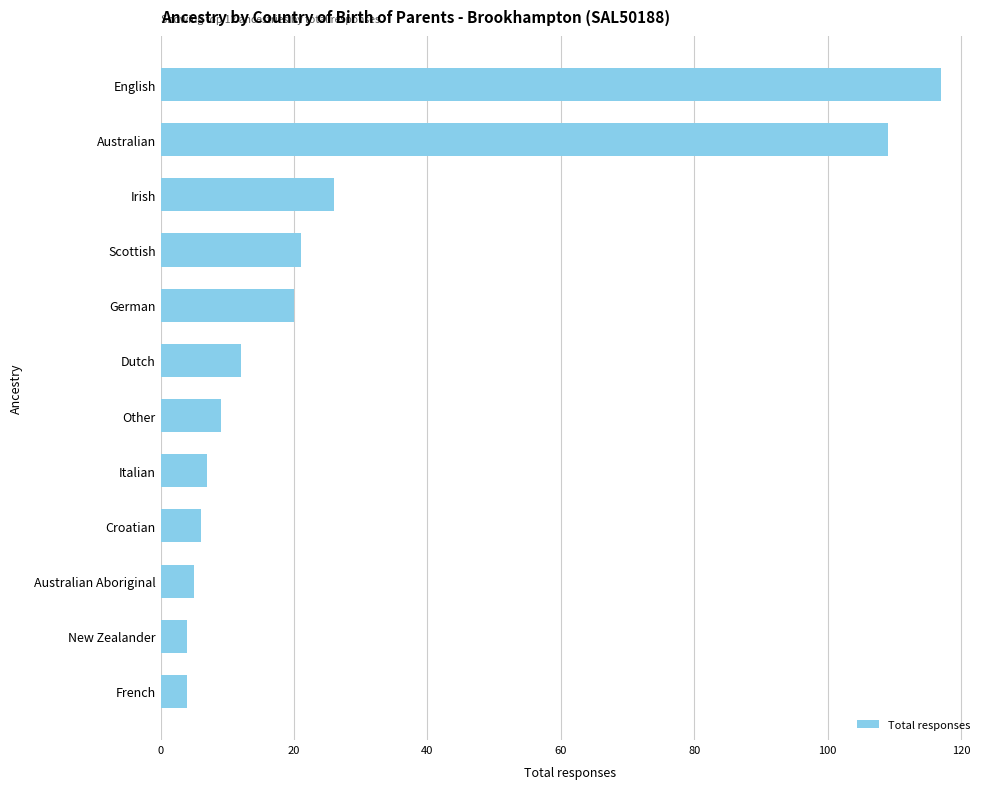

What is the label of the 10th bar from the bottom?

Irish